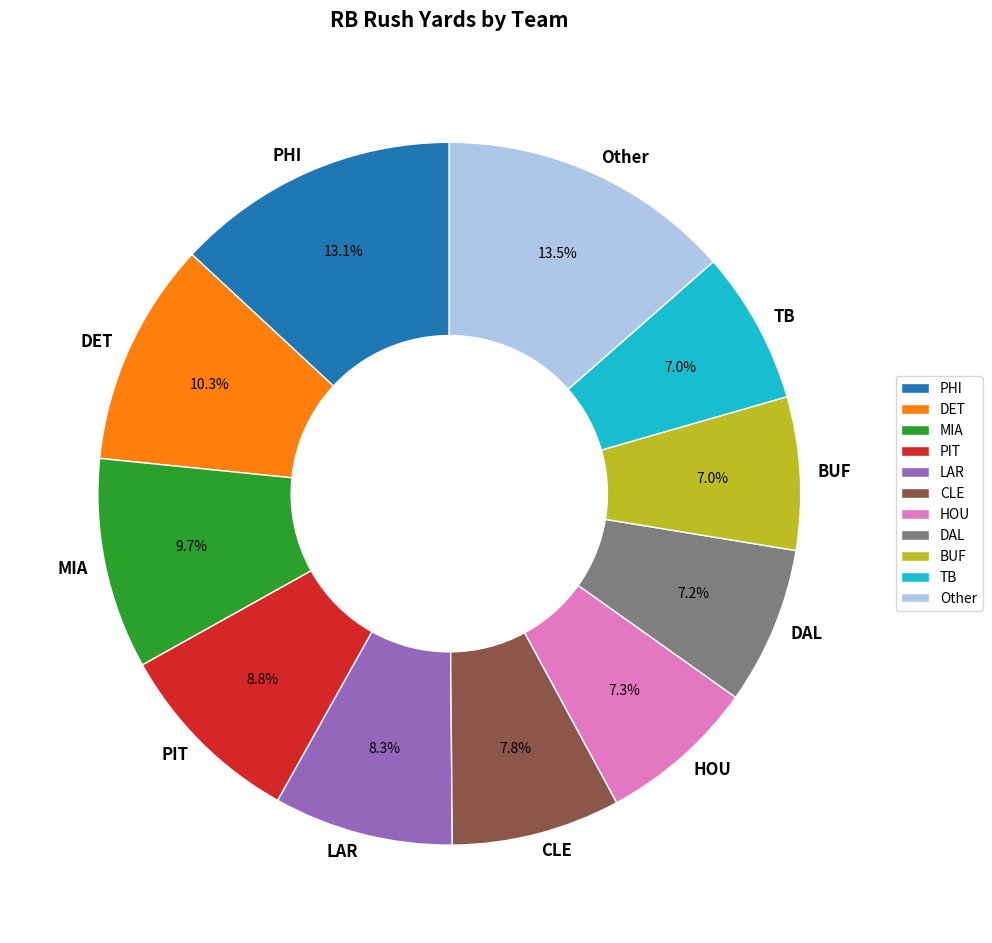

To the nearest percent, what is the combined percentage of DET and HOU?

18%